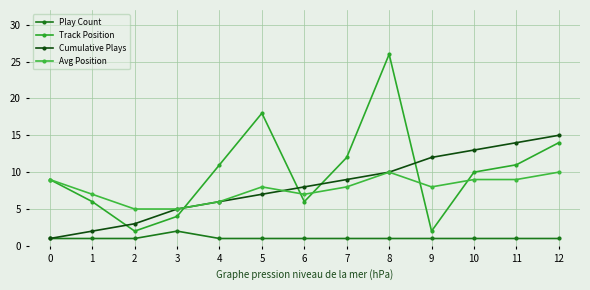

How many lines are shown in the chart?

4